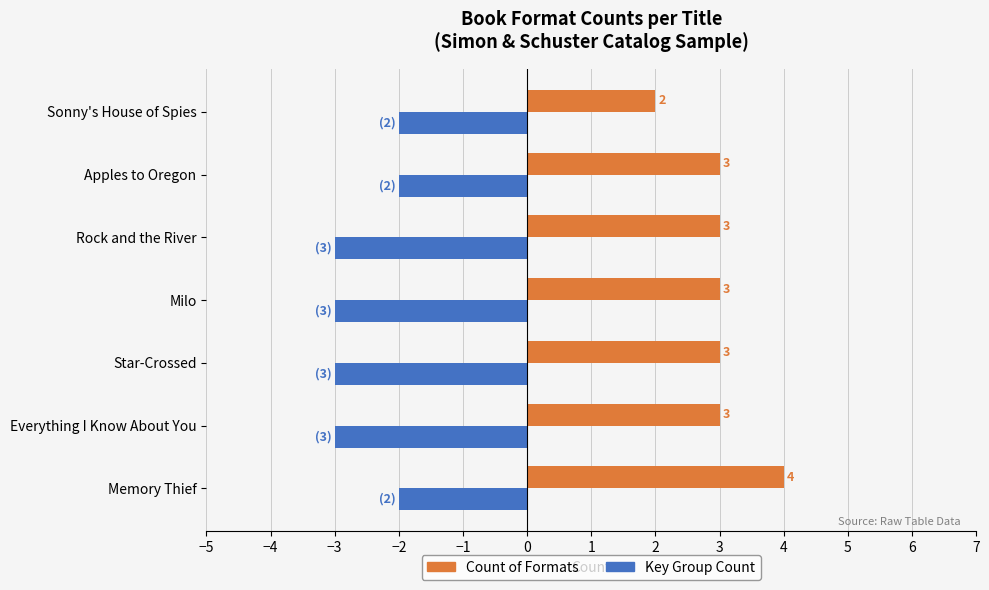

What is the approximate value of Count of Formats at Apples to Oregon?

3